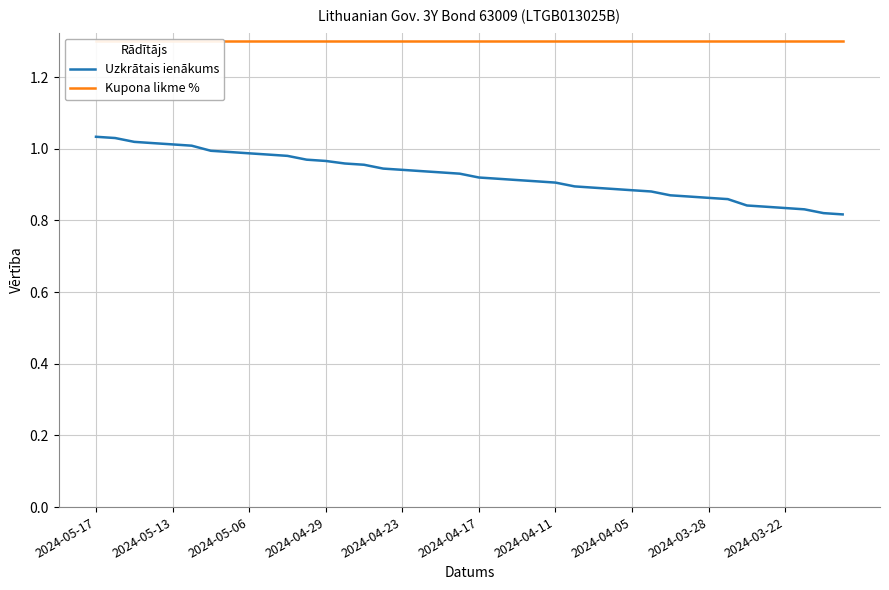

List the series in order of their overall mean, highest first.

Kupona likme %, Uzkrātais ienākums